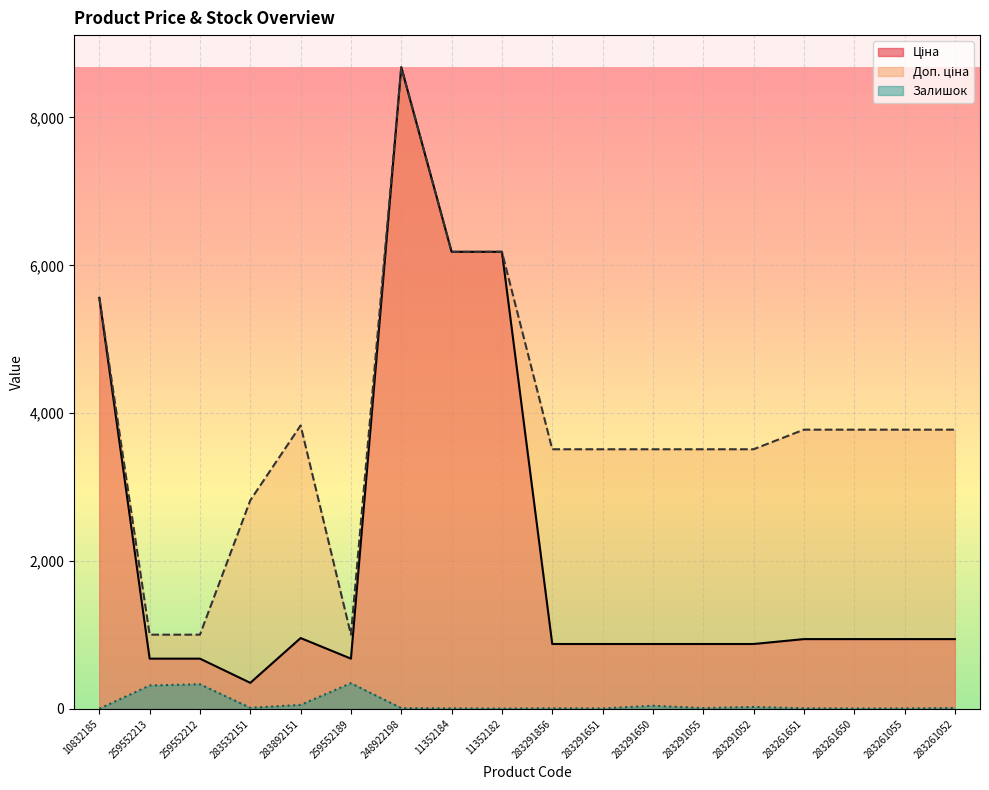

How many data points does each series have?

18